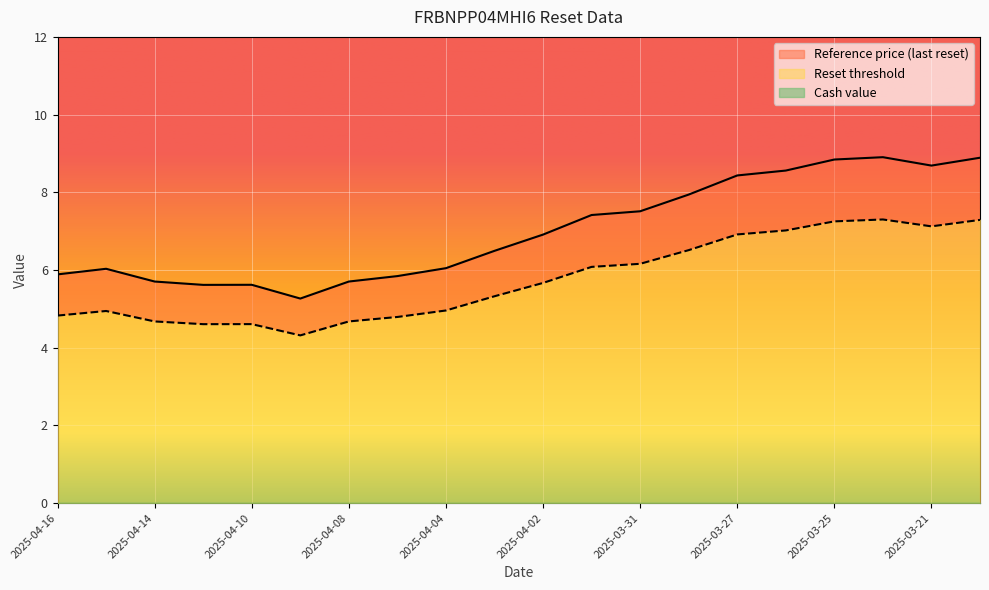

Where is the first local maximum for Reference price (last reset)?

2025-04-15